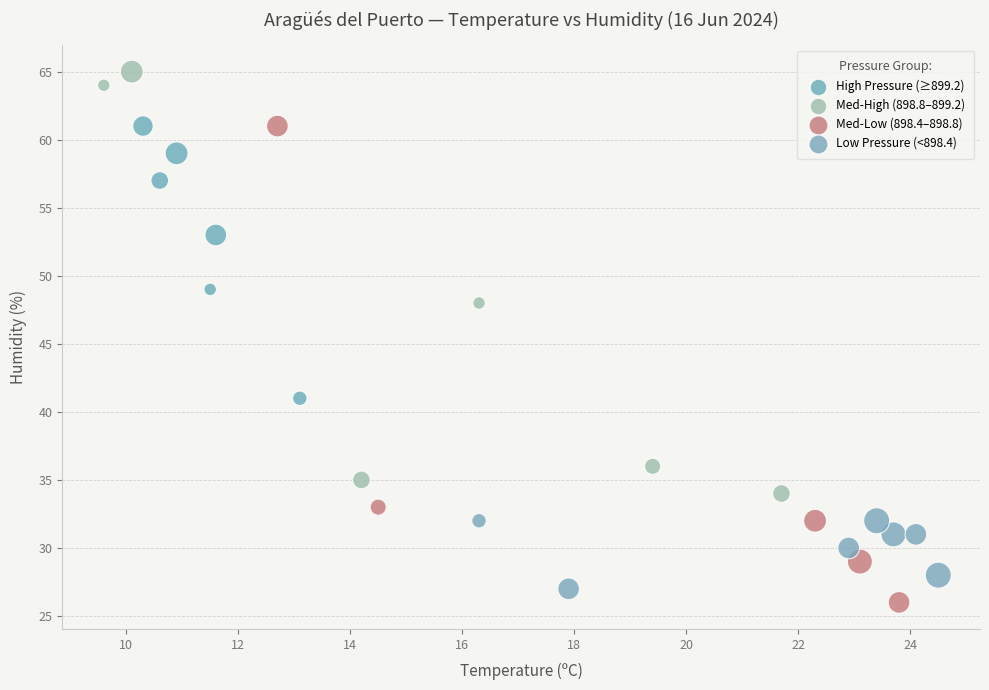

Which series reaches the maximum Y coordinate?

Med-High (898.8–899.2)